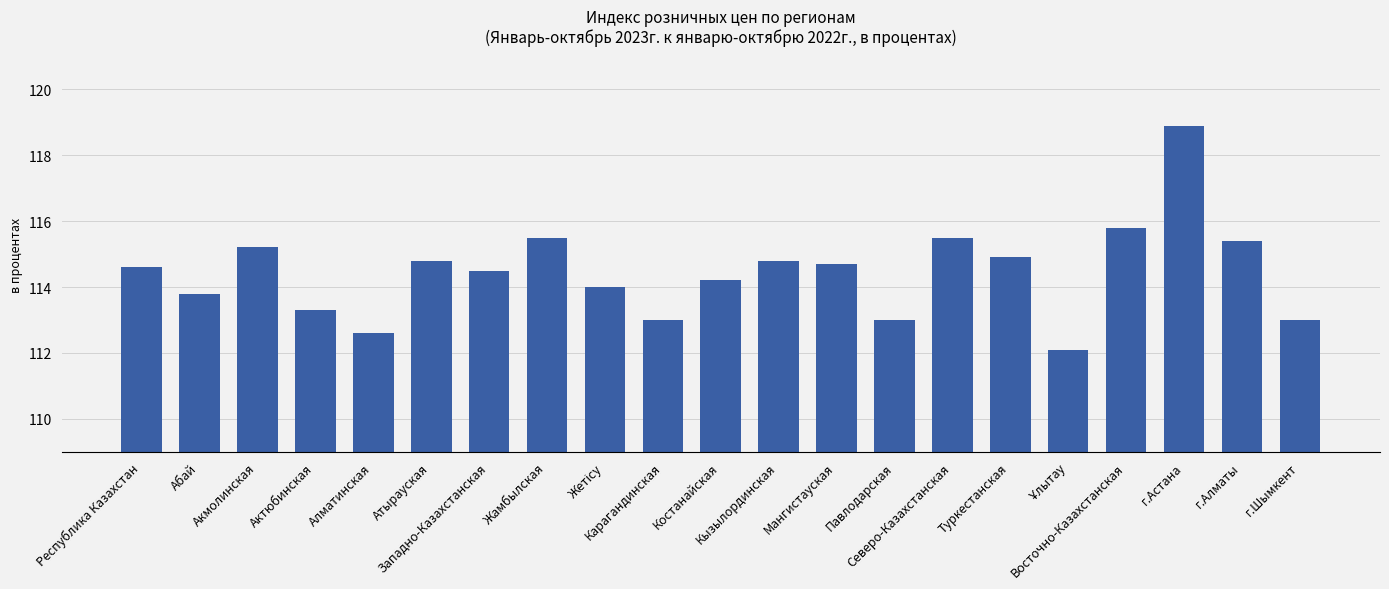

What is the value of the 1st bar from the left?

114.6